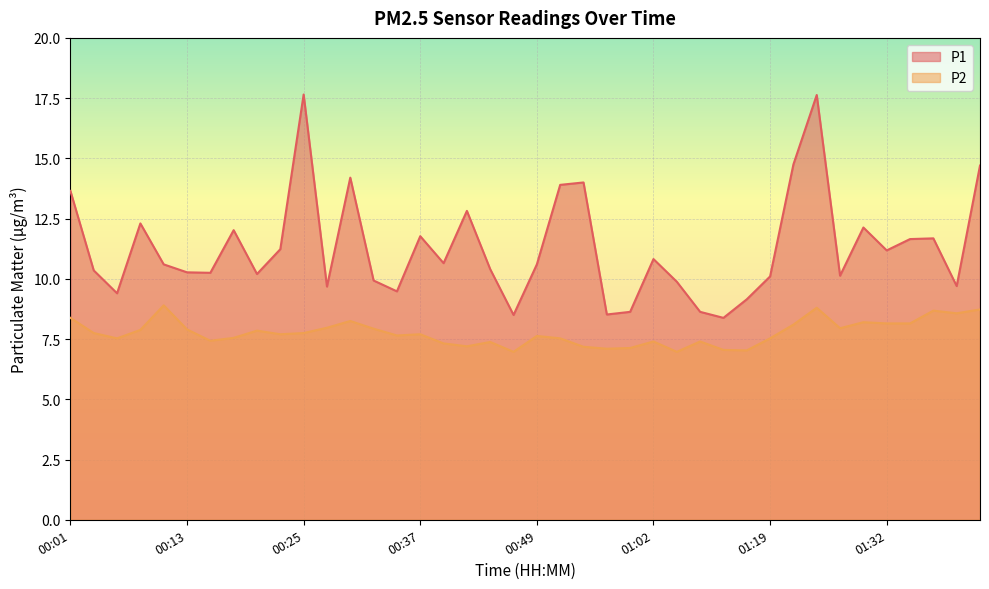

Does the chart display data point markers on the line(s)?

No